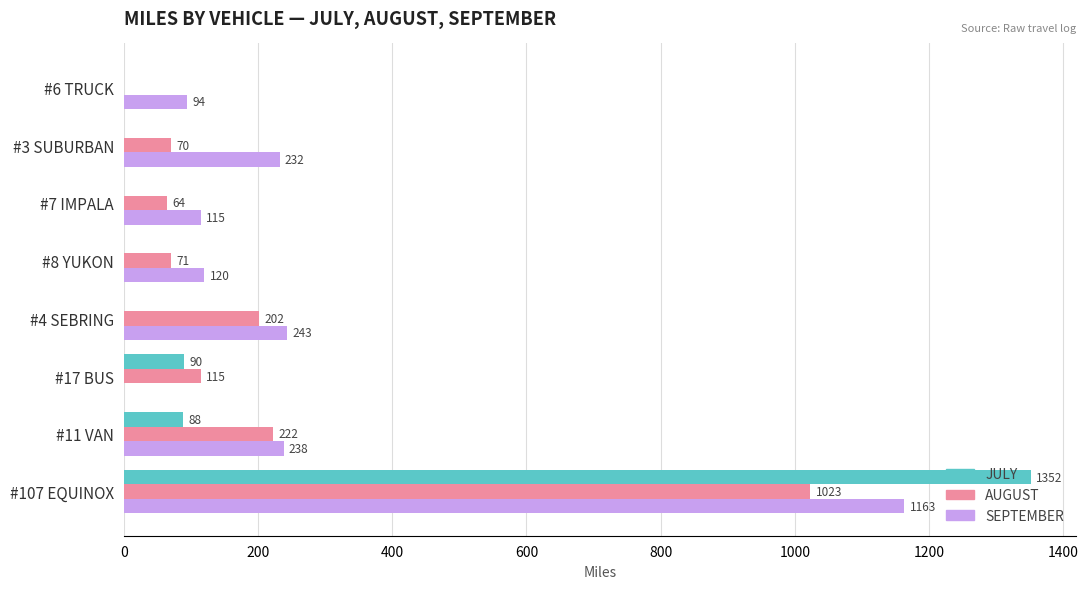

What is the sum of all JULY values?

1530